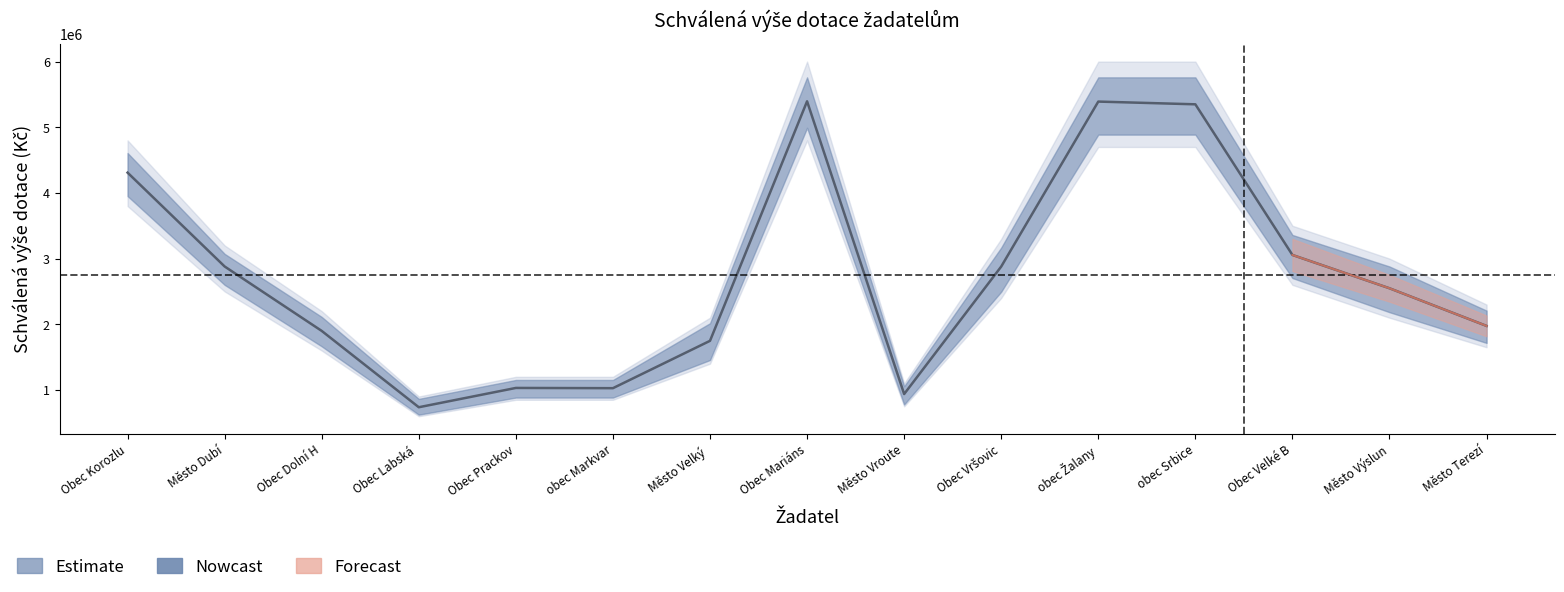

What is the sum of all values?

41161436.4